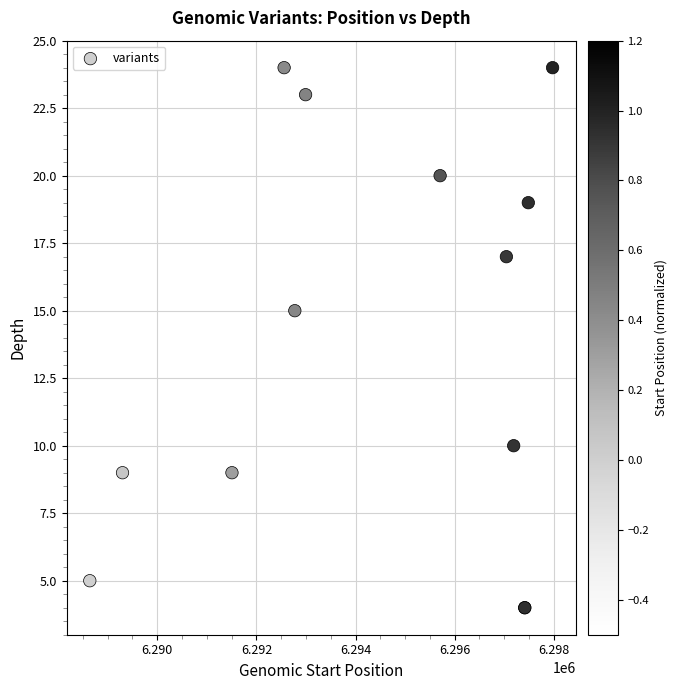

What Y value in the scatter plot is closest to 14?

15